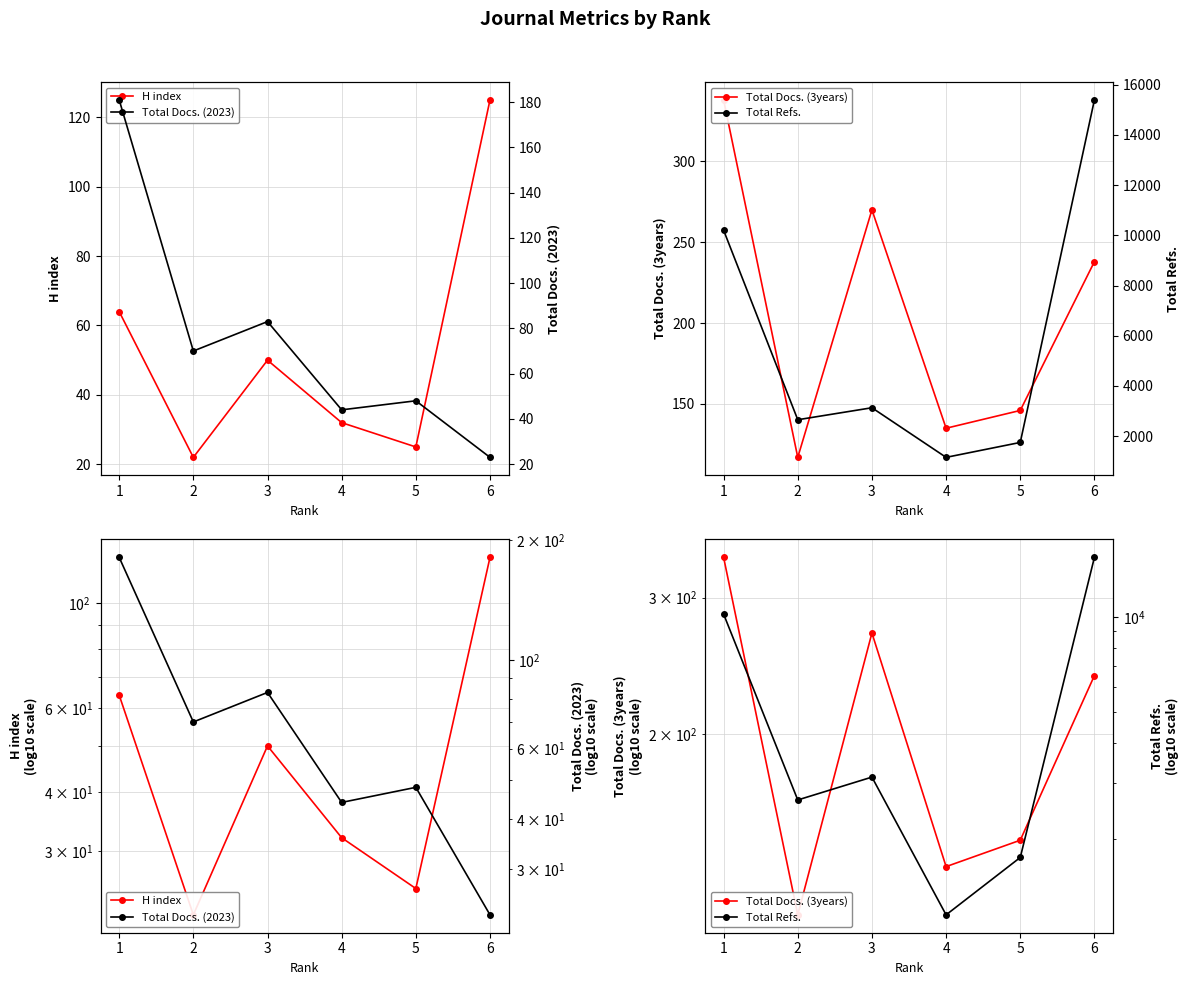

What is the difference between the highest and lowest values at 3?

3080